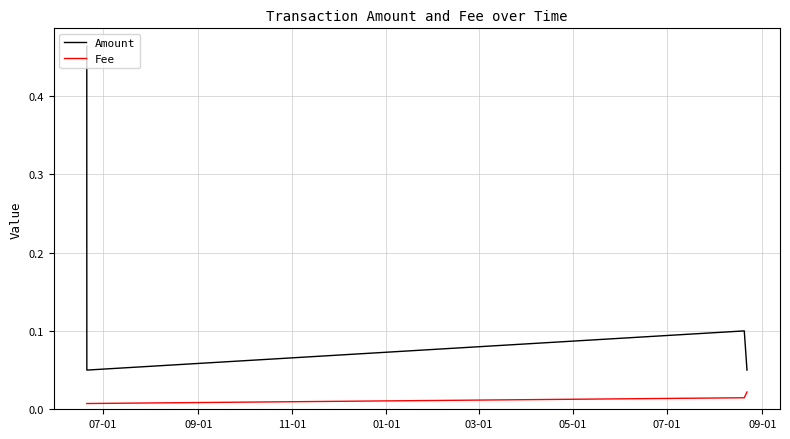

True or false: Fee and Amount intersect in this chart.

False